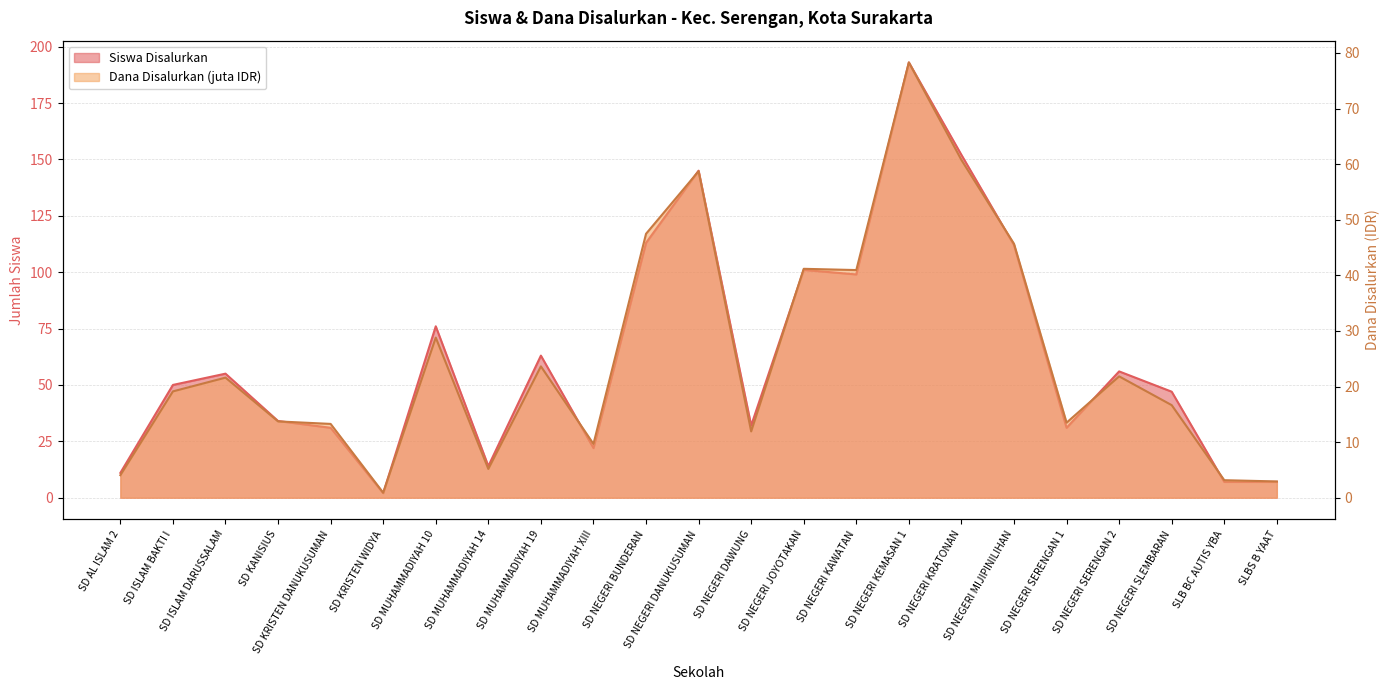

Is the value of Dana Disalurkan at SD ISLAM BAKTI I greater than the value of Siswa Disalurkan at SLBS B YAAT?

Yes